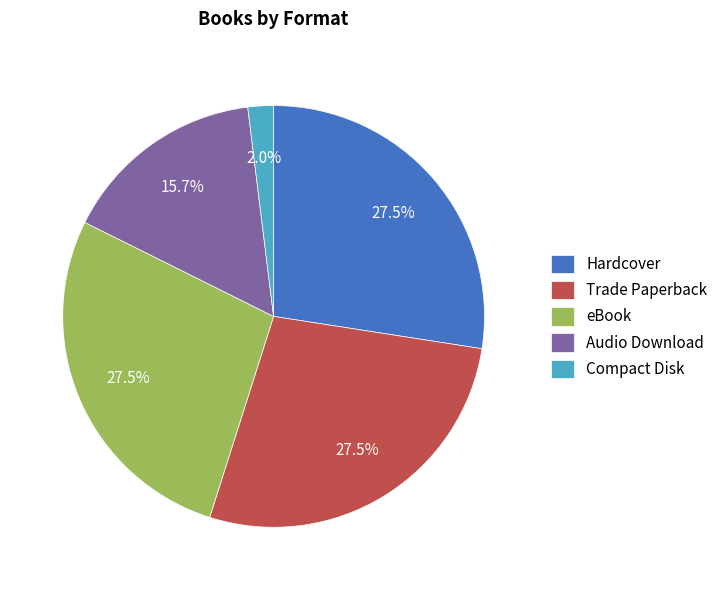

Is there a majority slice in this chart?

No